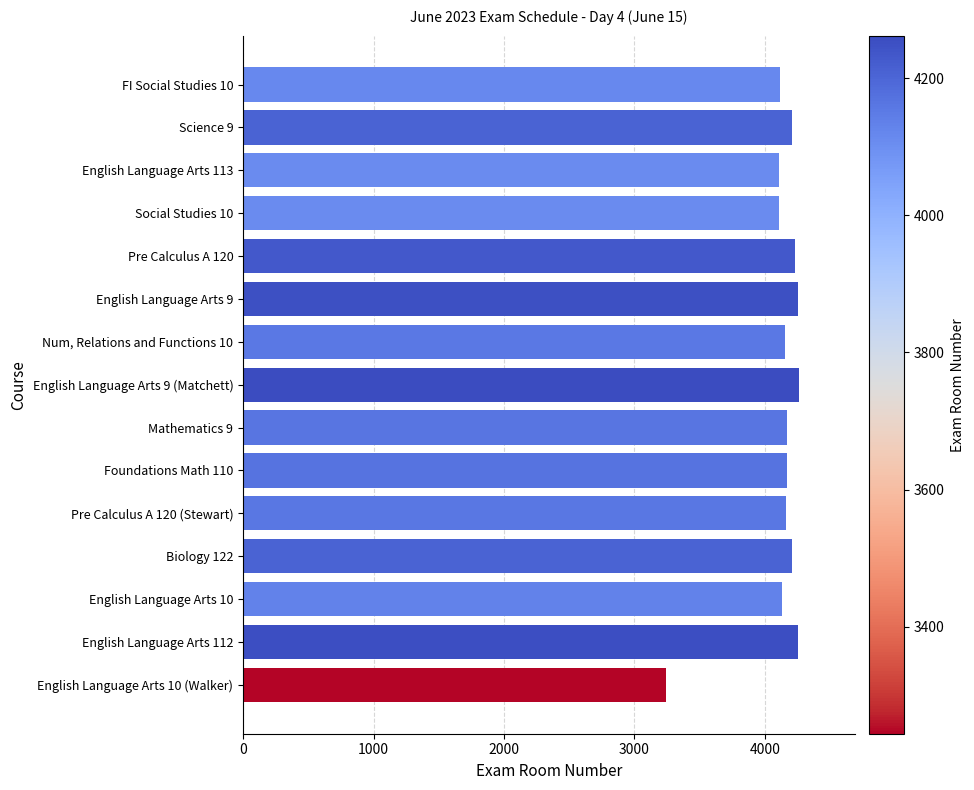

At which category does the chart reach its minimum across all series?

English Language Arts 10 (Walker)